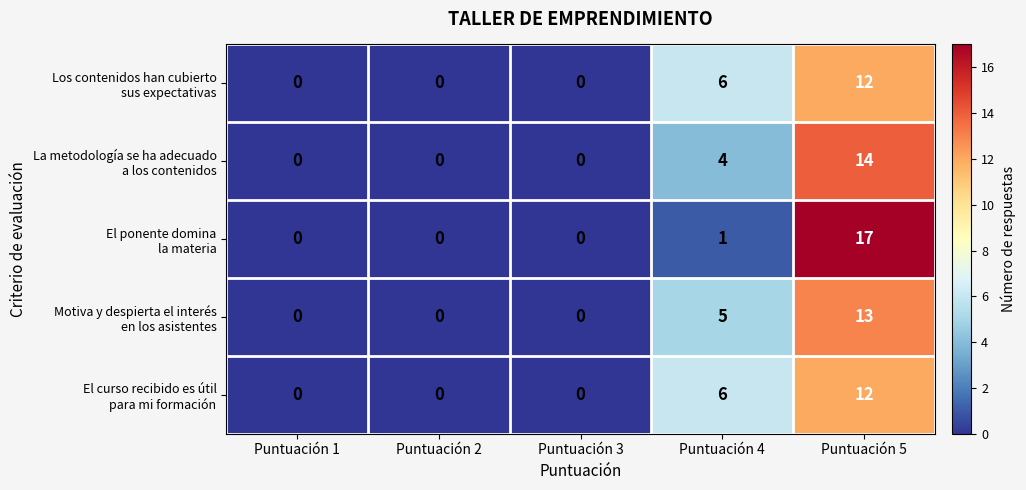

At which category is the sum across all series the highest?

Puntuación 5